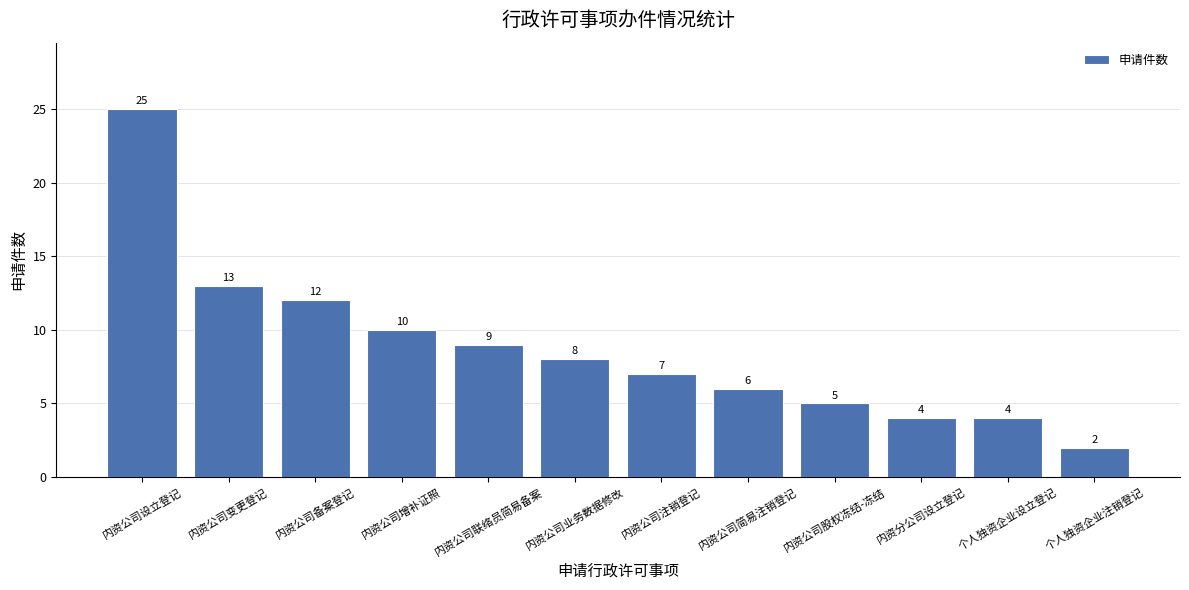

What is the minimum value shown in the chart?

2